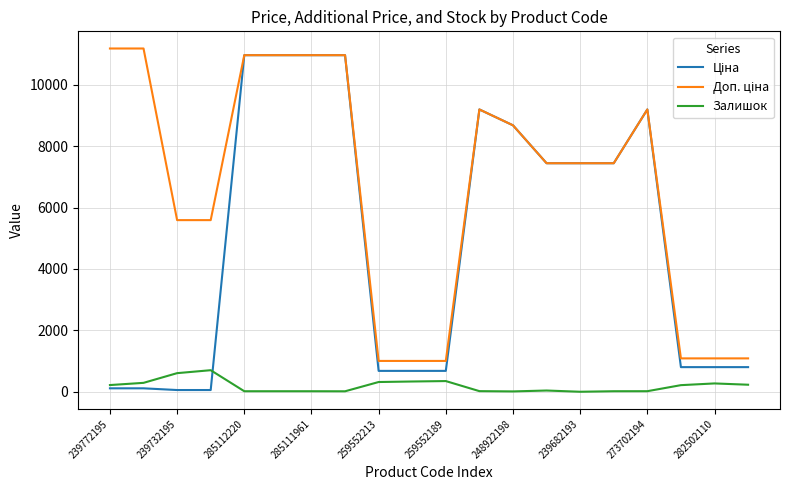

Which category has the highest value across all series?

239772195